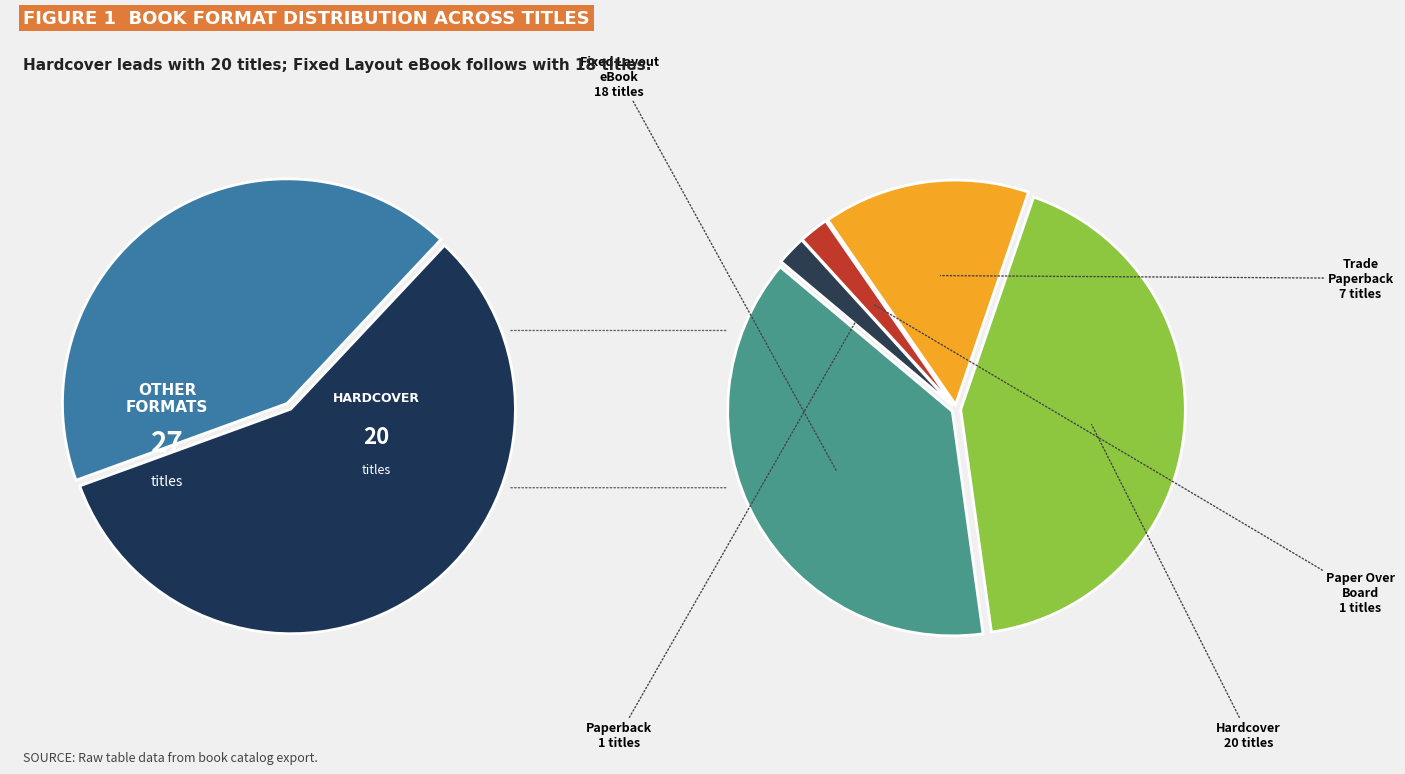

What is the largest slice in the pie chart?

Hardcover